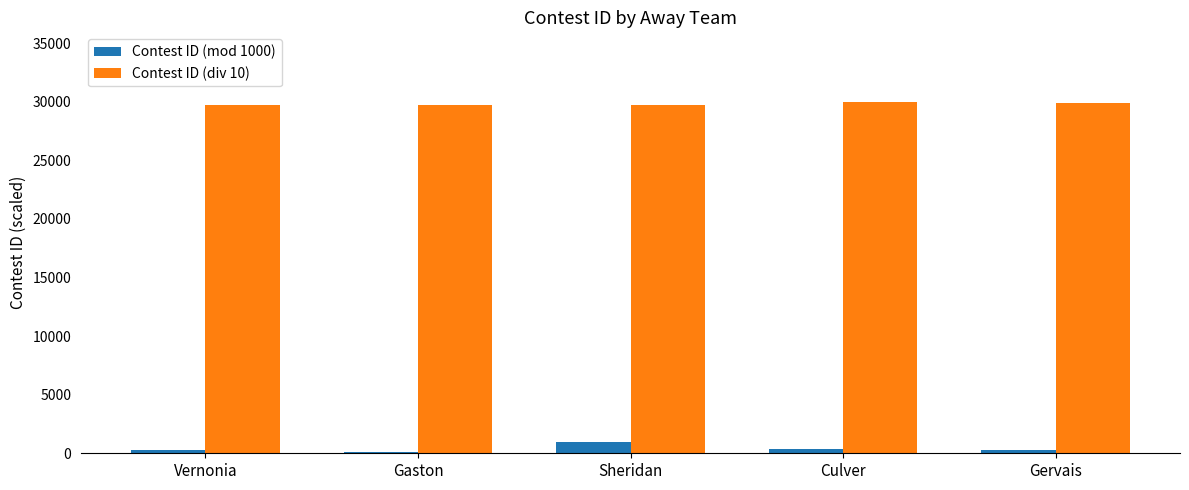

Which series has the largest total across all categories?

Contest ID (div 10)